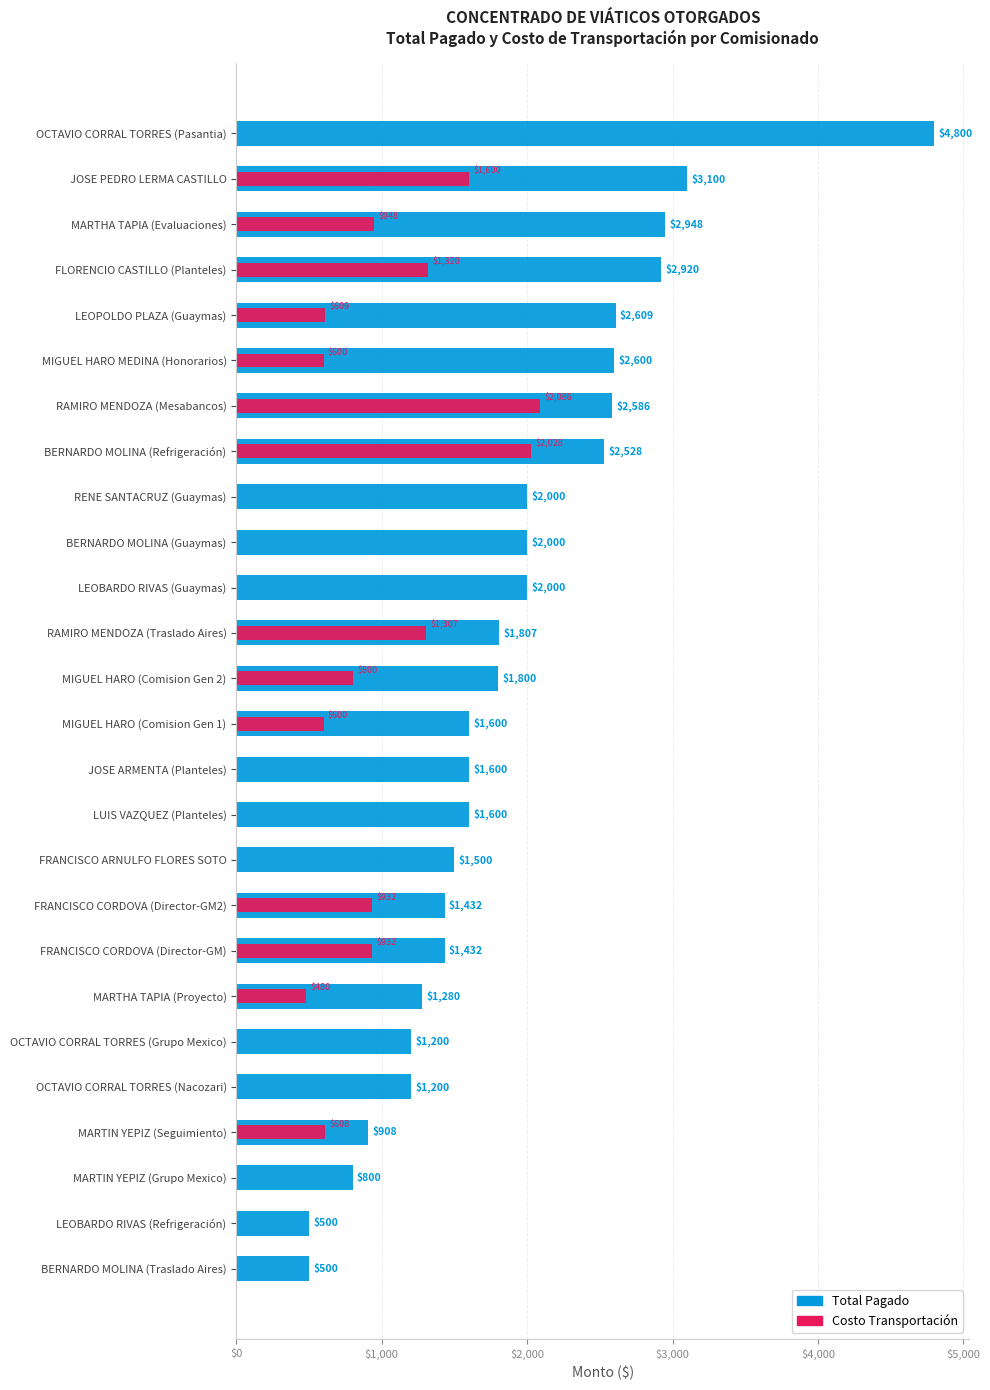

Is the value of Total Pagado at MIGUEL HARO (Comision Gen 2) greater than the value of Costo Transportación at MARTHA TAPIA (Proyecto)?

Yes